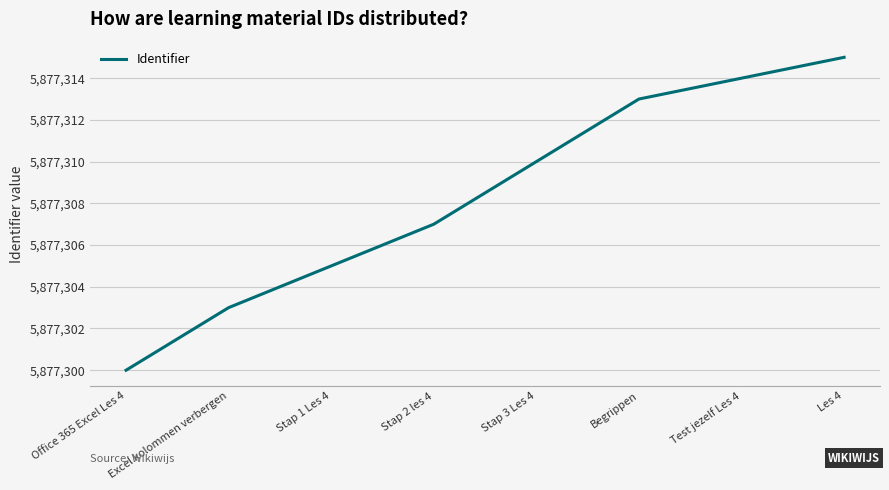

What position from the right is Excel kolommen verbergen?

7